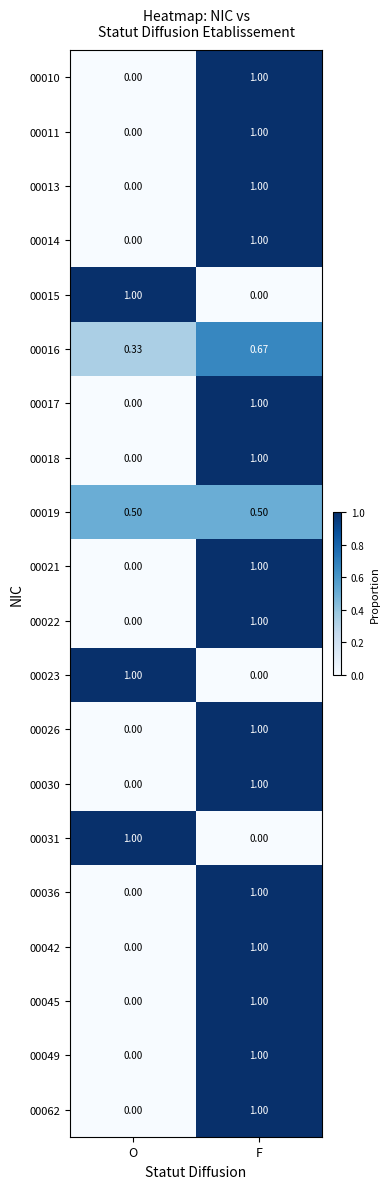

Rank the categories by 00014 value from highest to lowest.

F, O